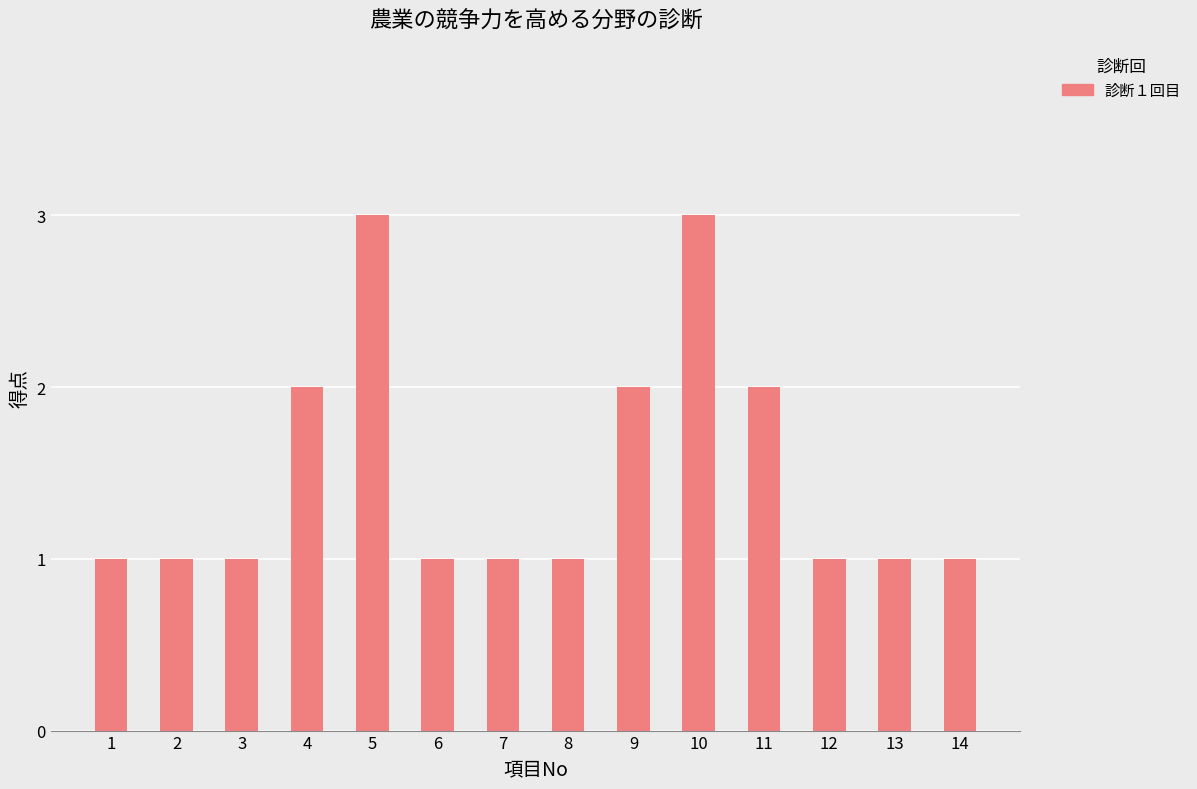

The chart shows a value of 1 at 6. True or false?

True